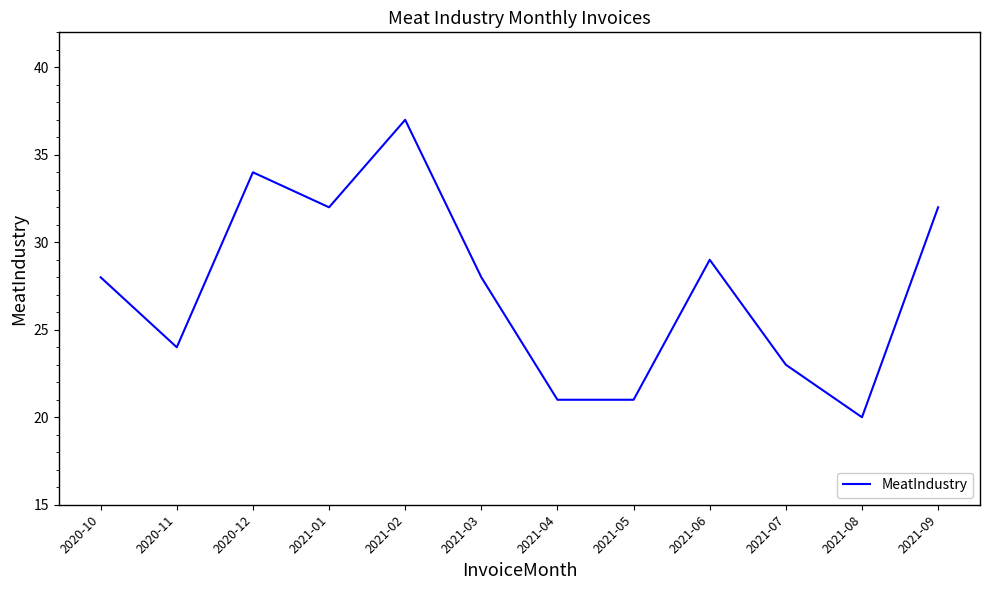

What is the difference between the values at 2021-04 and 2021-02?

16